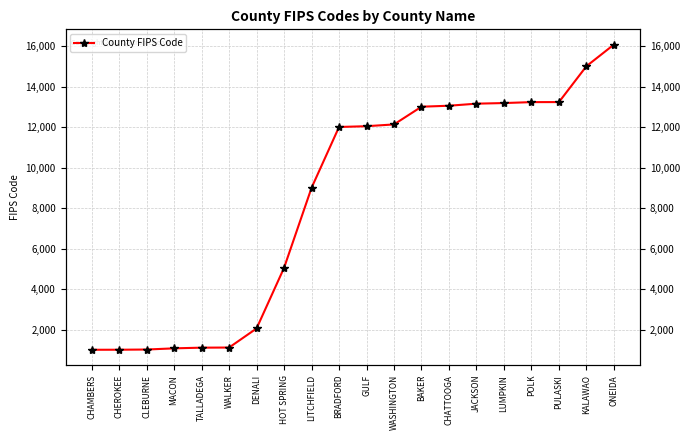

What is the sum of all values?

168667